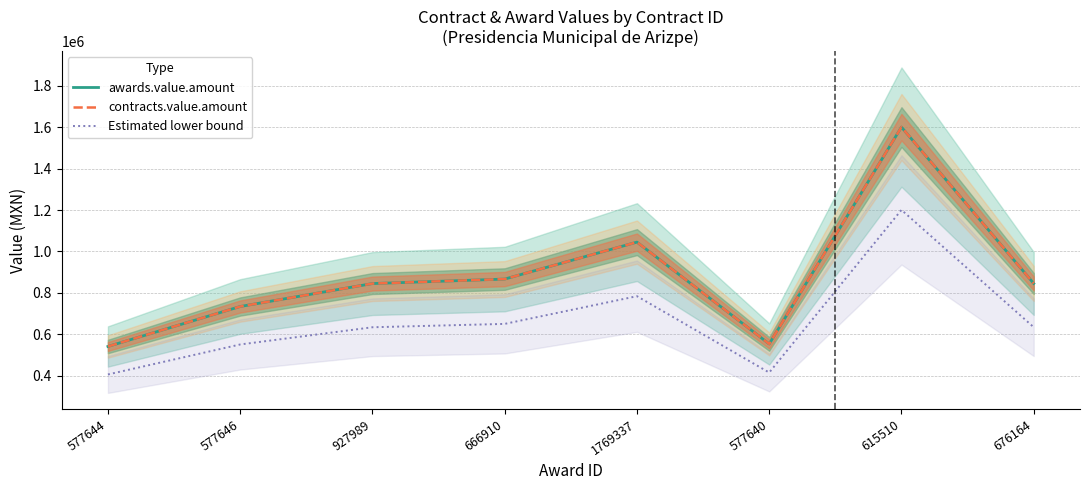

How many lines are shown in the chart?

3